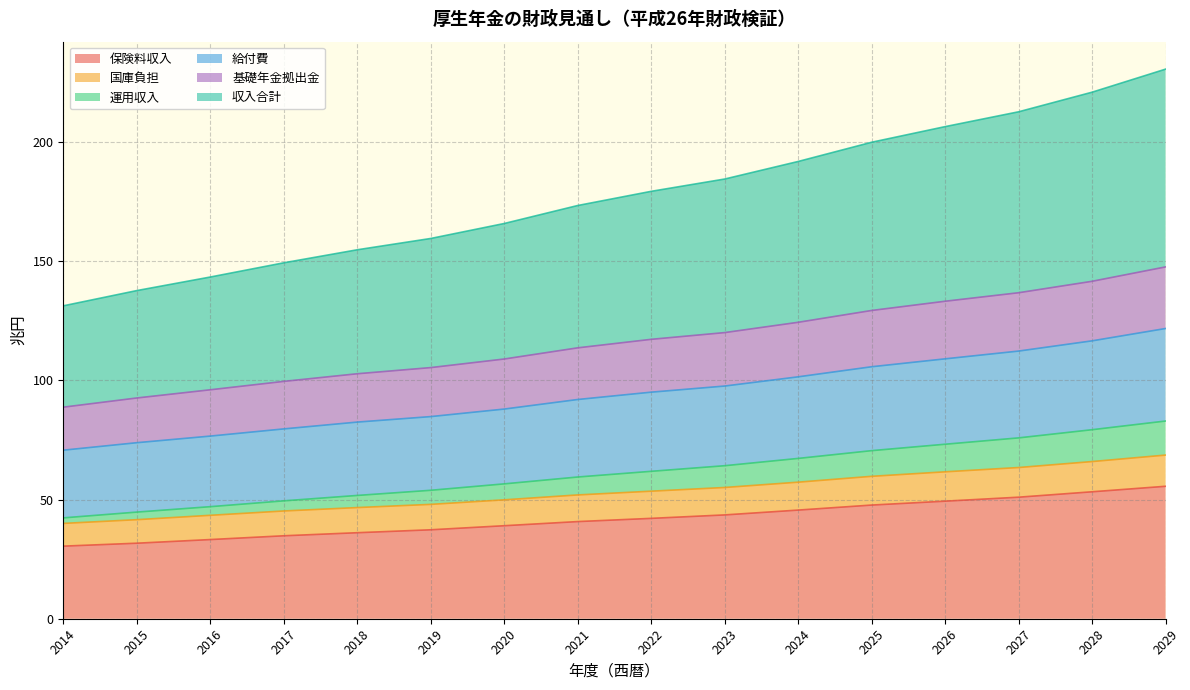

The 運用収入 series shows 56.6 at 2020. True or false?

True